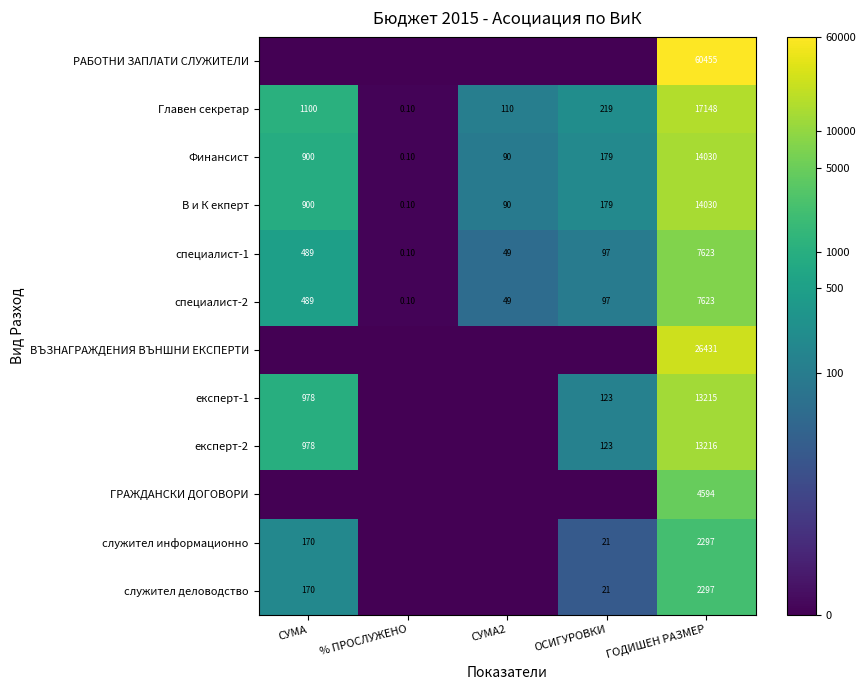

Between ОСИГУРОВКИ and СУМА2, which is larger?

ОСИГУРОВКИ